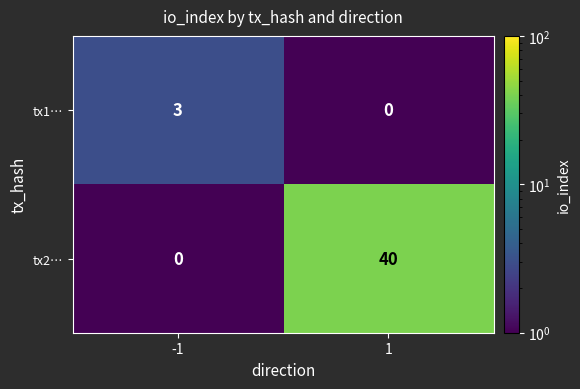

What is the sum of the tx2… values at -1 and 1?

40